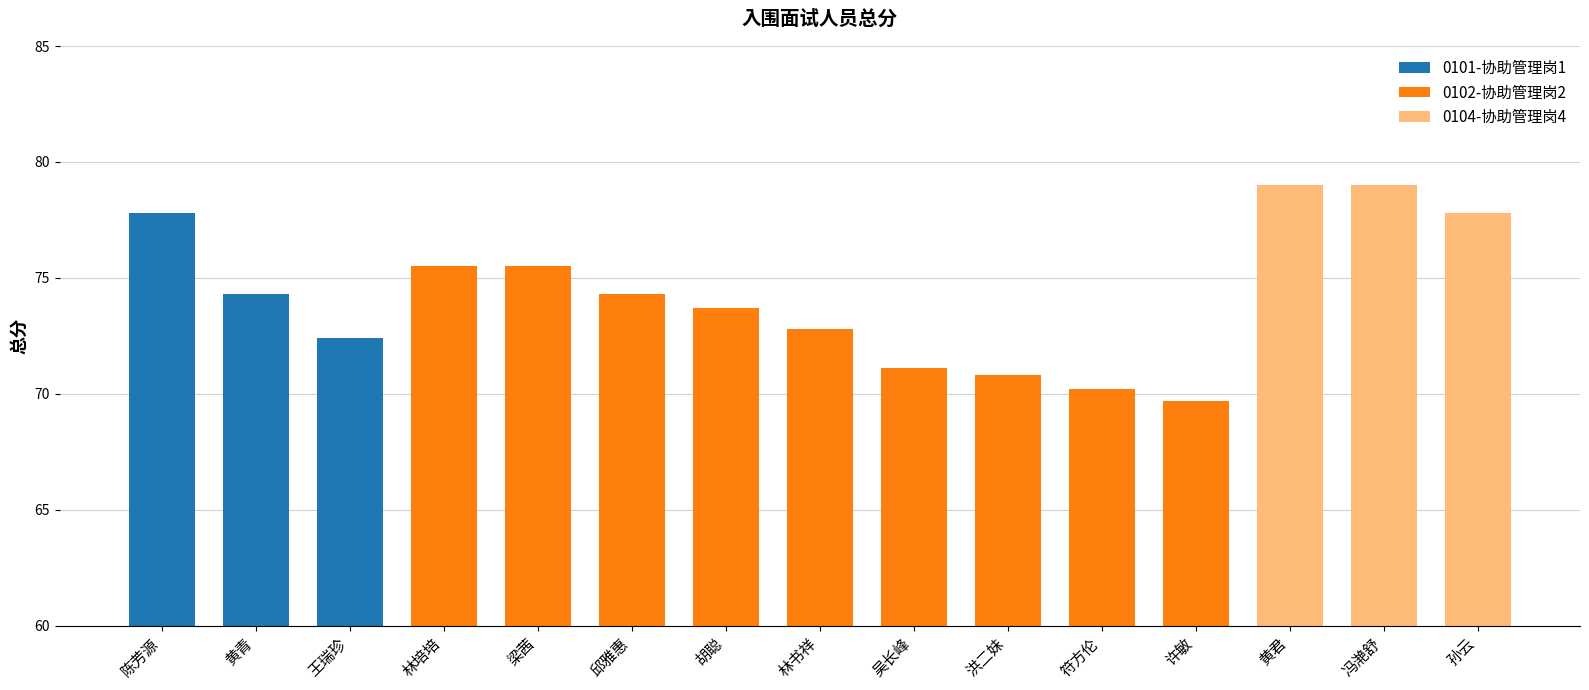

How many values in the 0104-协助管理岗4 series exceed 0?

3